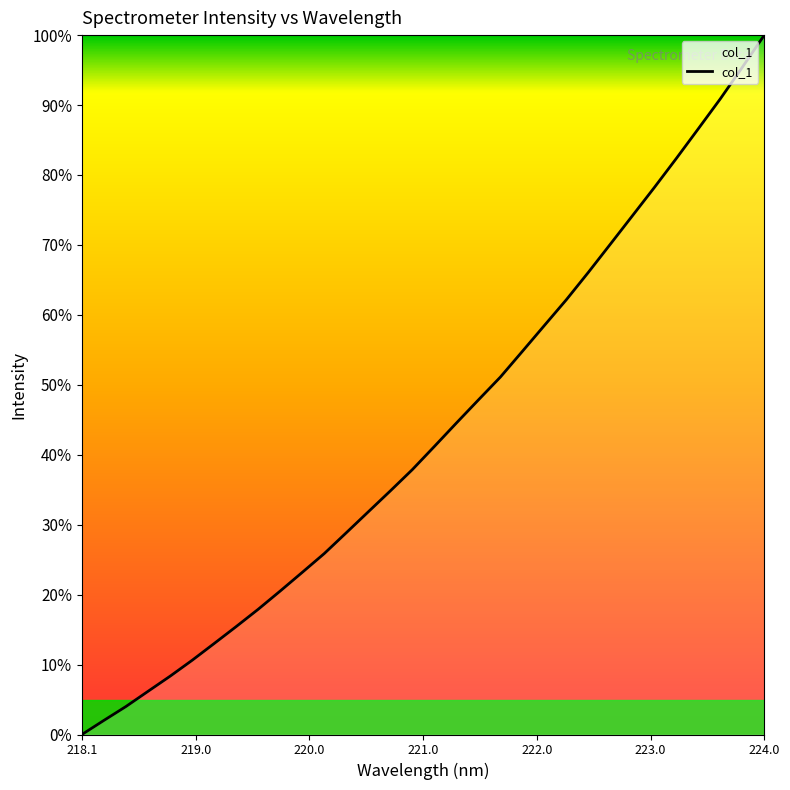

What is the greatest value displayed?

100.0